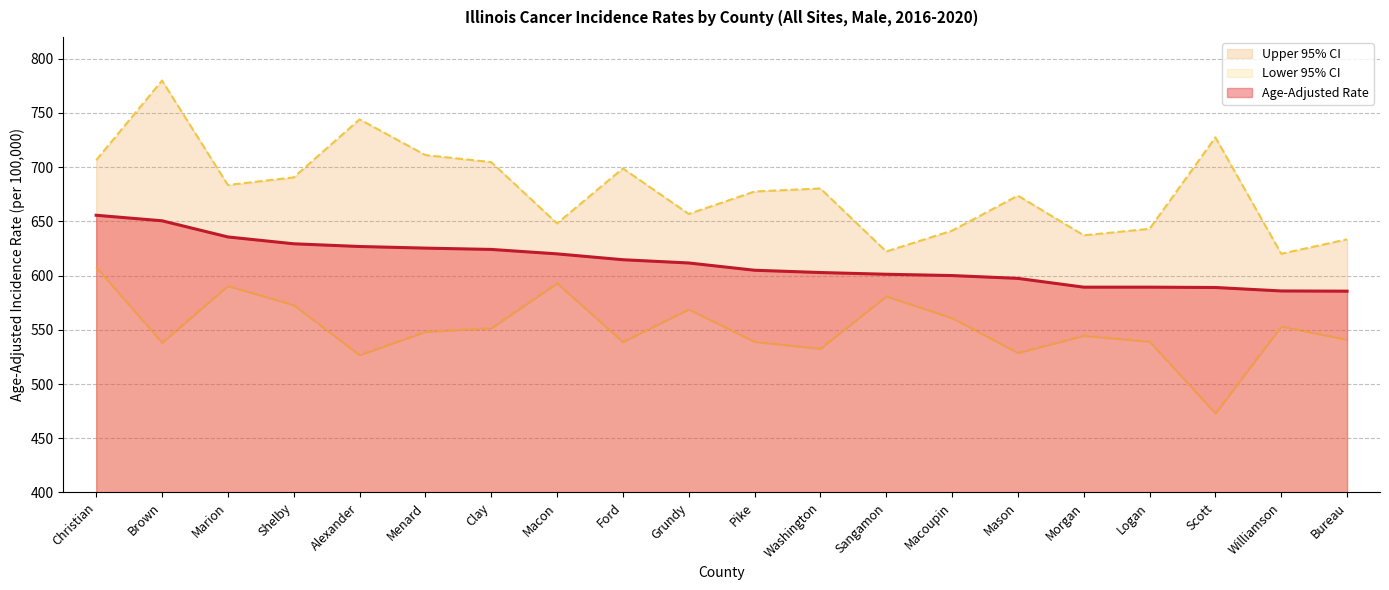

What is the difference between the Lower 95% CI values at Clay and Shelby?

21.4